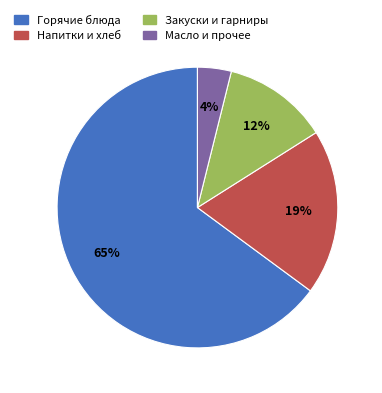

To the nearest percent, what is the average slice percentage?

25%